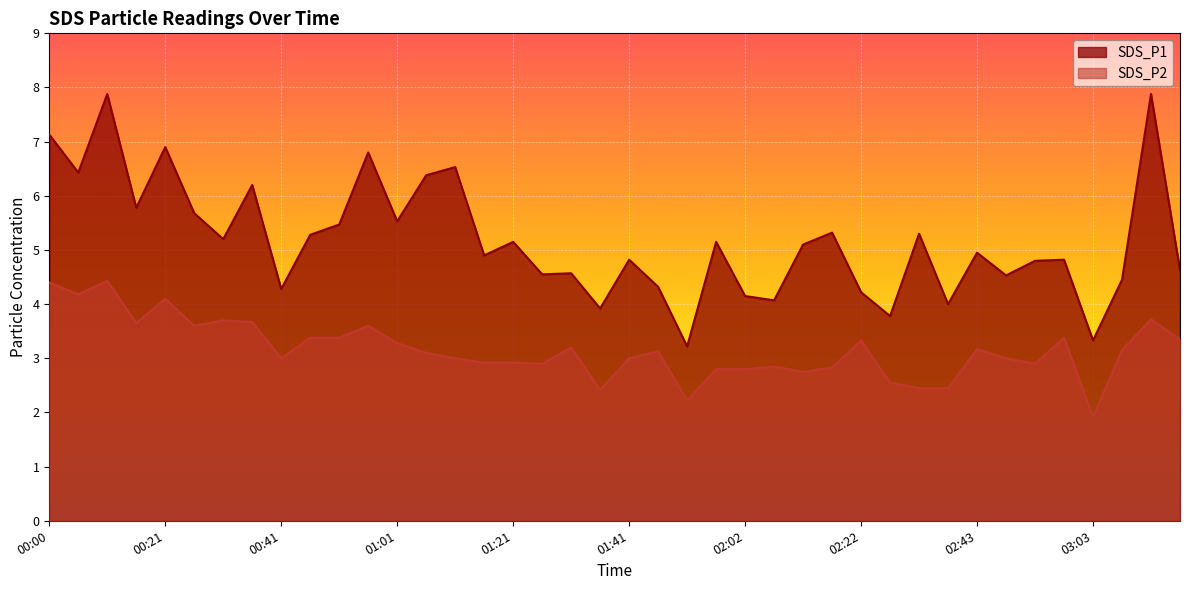

What is the total value across all series at 02:17?

8.2